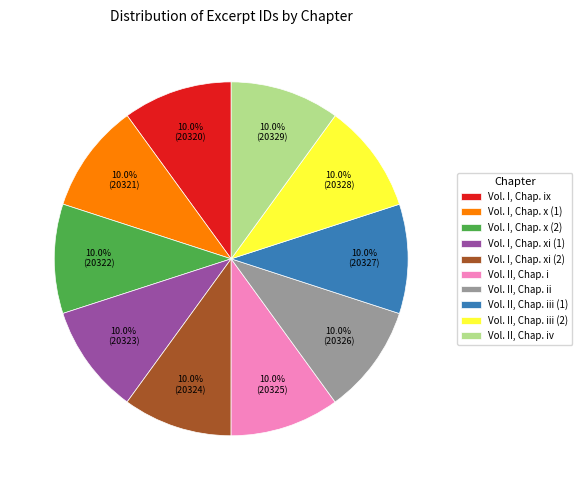

To the nearest percent, what is the combined percentage of Vol. I, Chap. x (1) and Vol. II, Chap. iii (2)?

20%